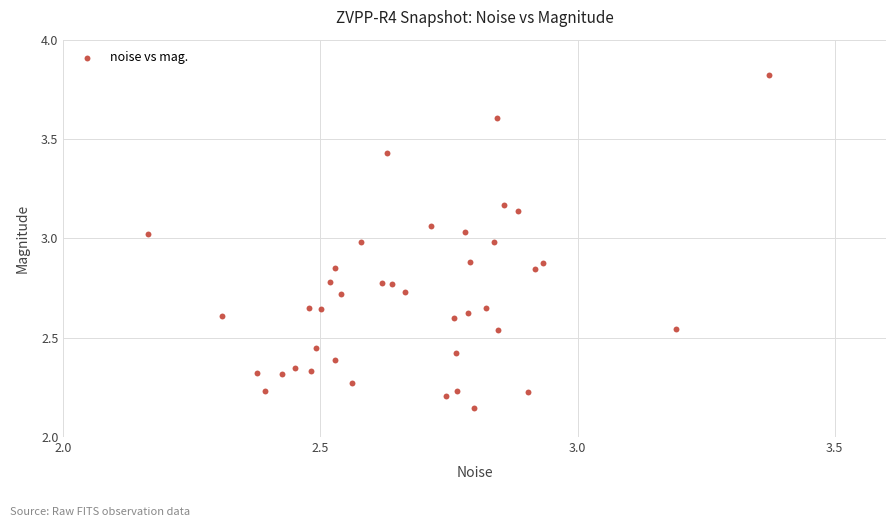

What is the range of Y values (max minus min)?

1.7